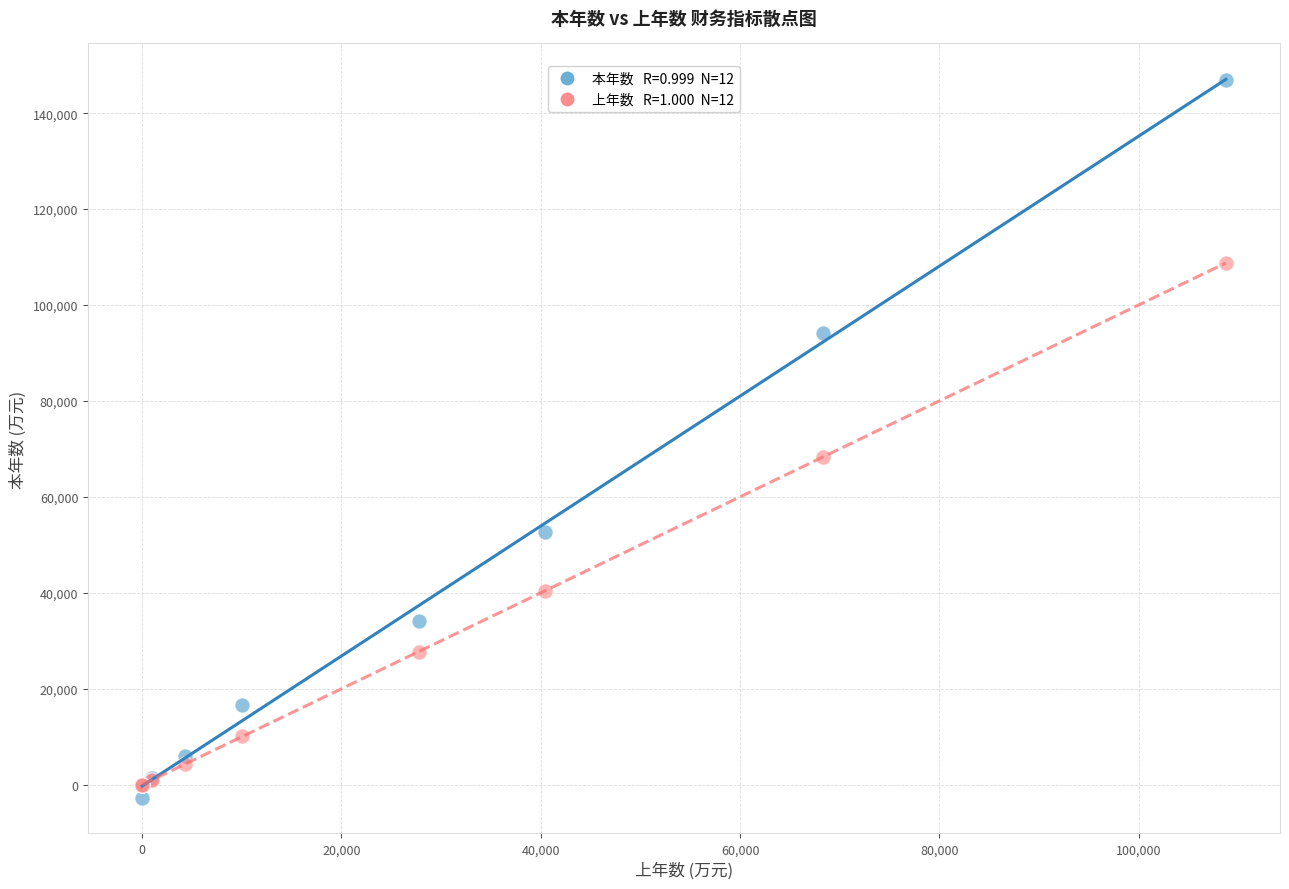

Across all series, what Y value is closest to 72145?

68318.8